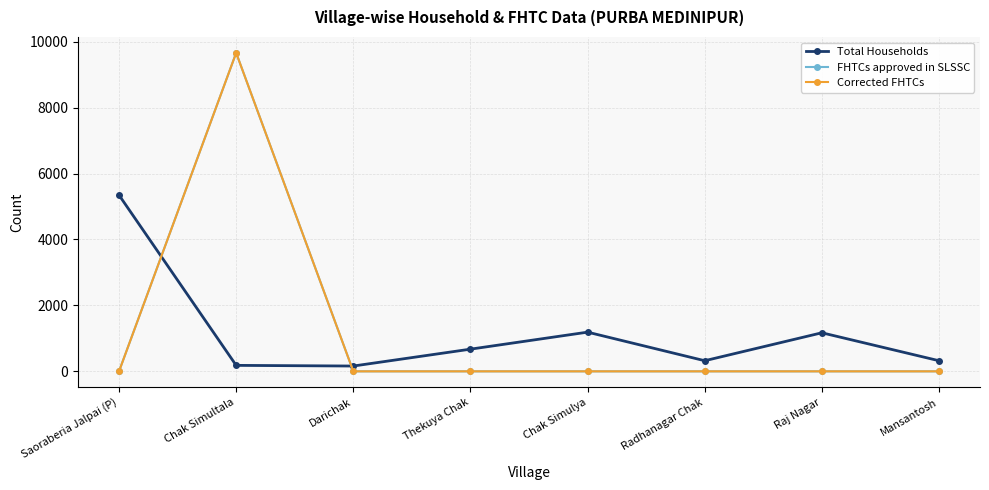

Does the chart have visible grid lines?

Yes